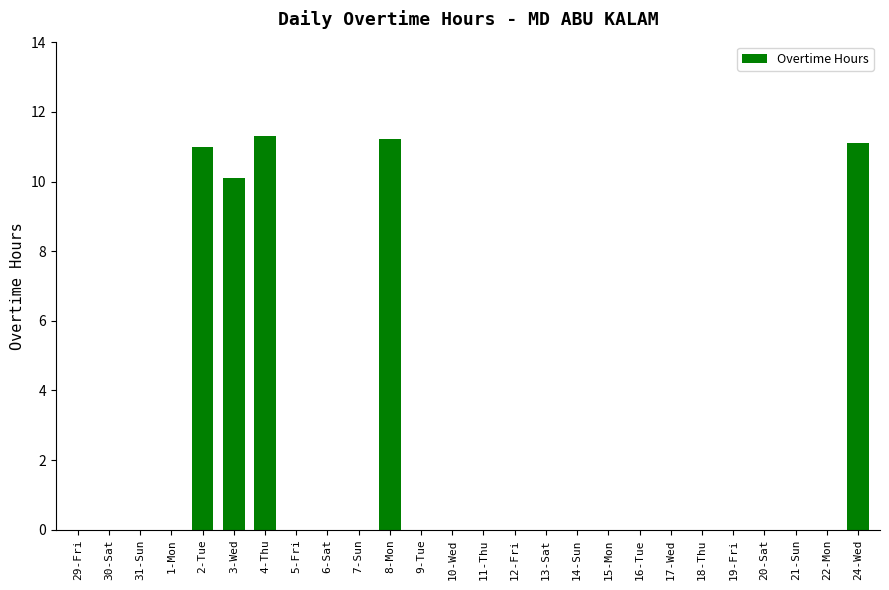

The chart shows a value of 6.6 at 13-Sat. True or false?

False